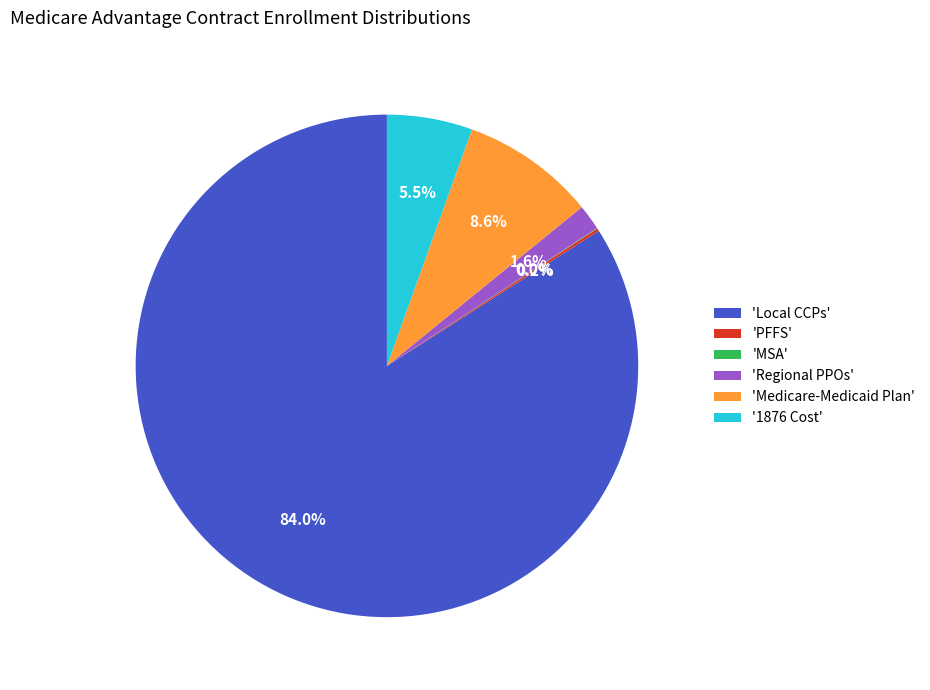

What is the largest slice in the pie chart?

'Local CCPs'